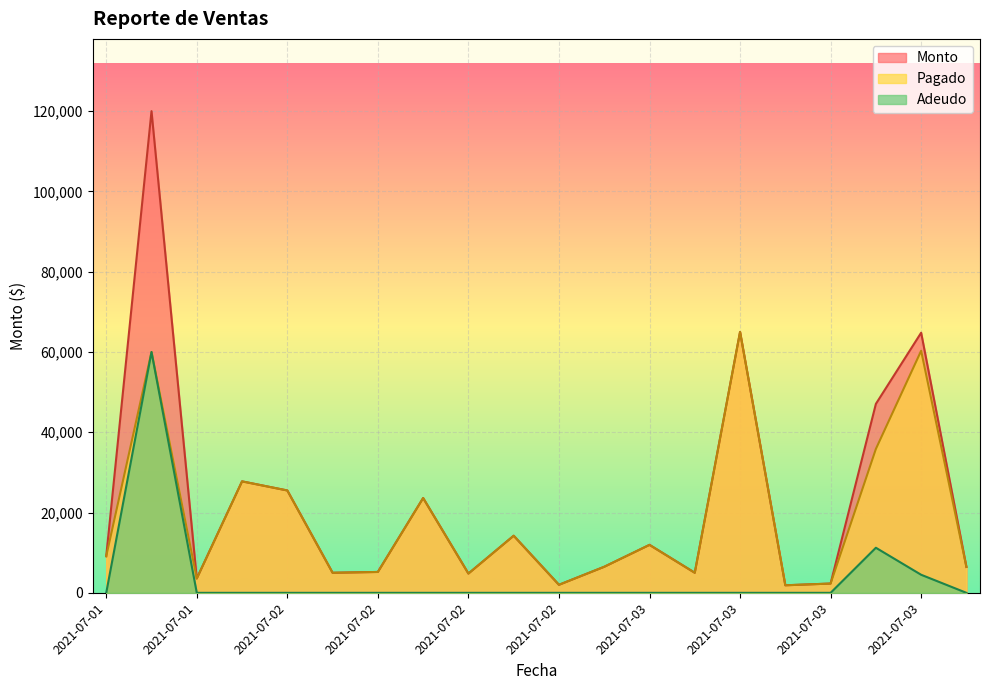

At which label does Monto reach its minimum?

2021-07-03